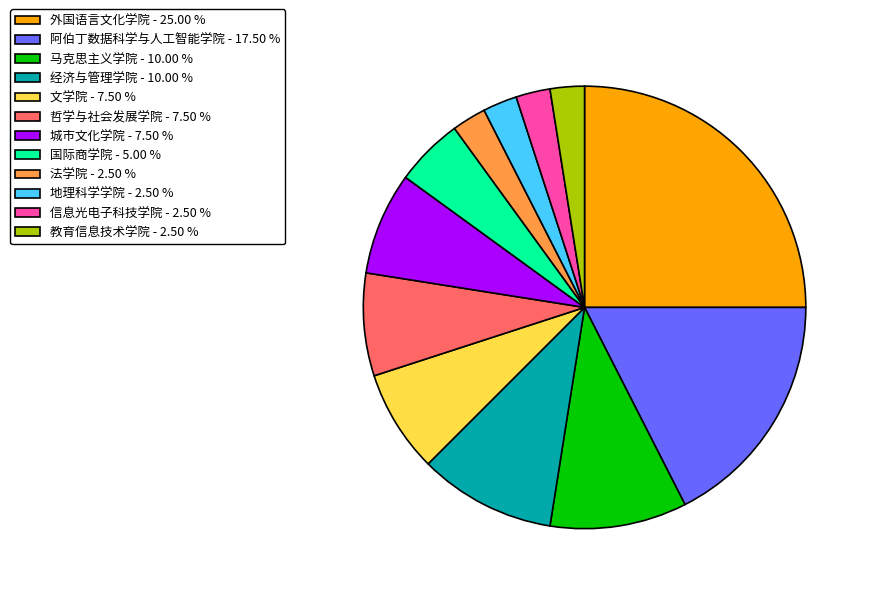

Is the sum of 法学院 - 2.50 % and 地理科学学院 - 2.50 % greater than half?

No